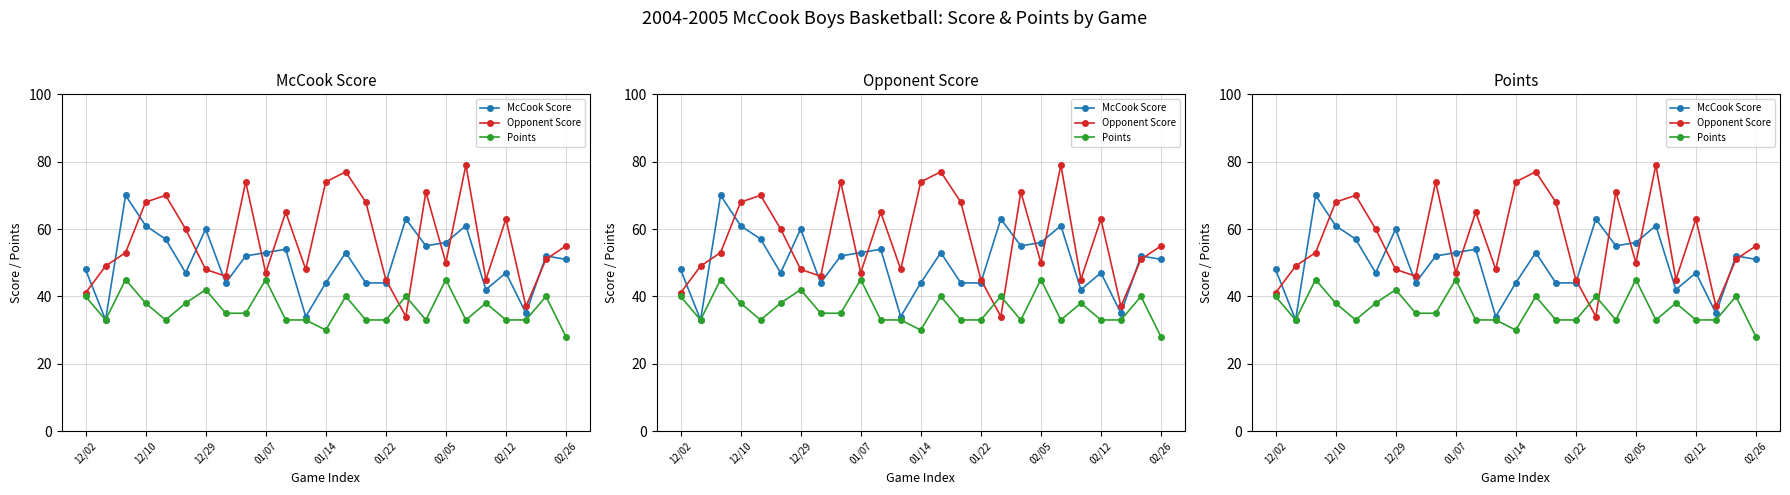

Which category has the highest value across all series?

19